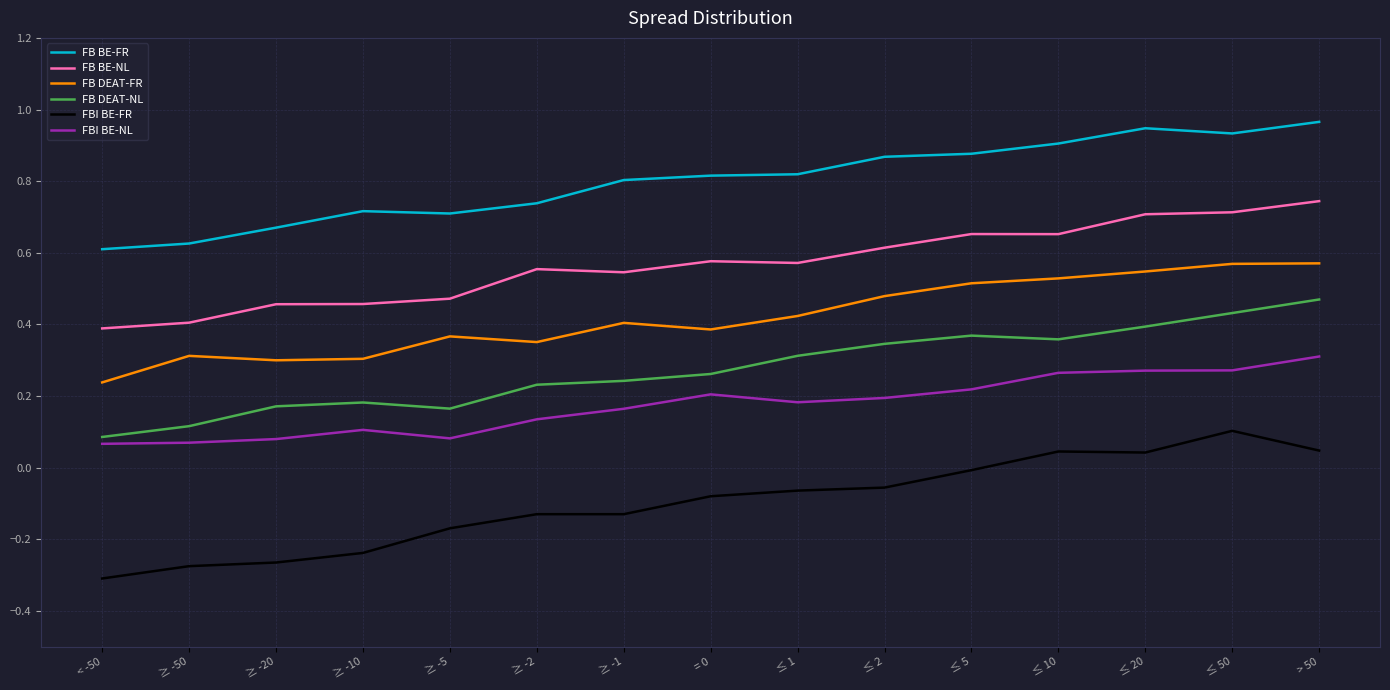

Is it true that FB DEAT-FR equals 0.2 at ≥ -20?

False